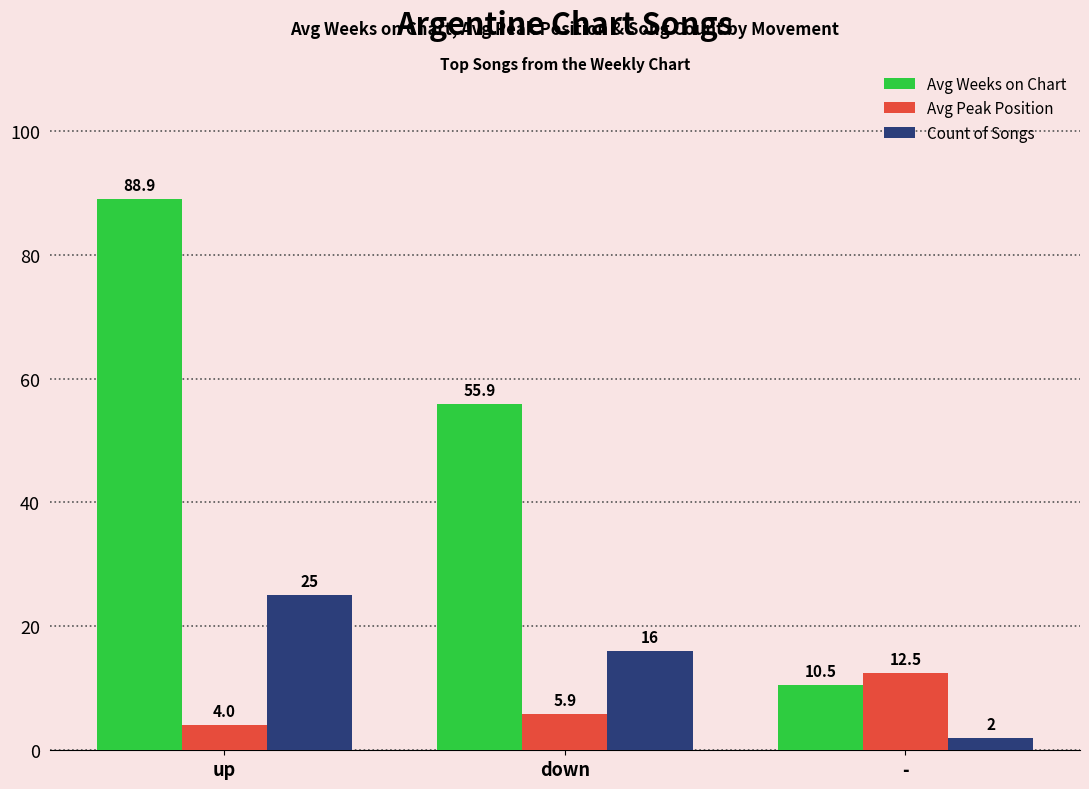

The Count of Songs series shows 5.7 at down. True or false?

False